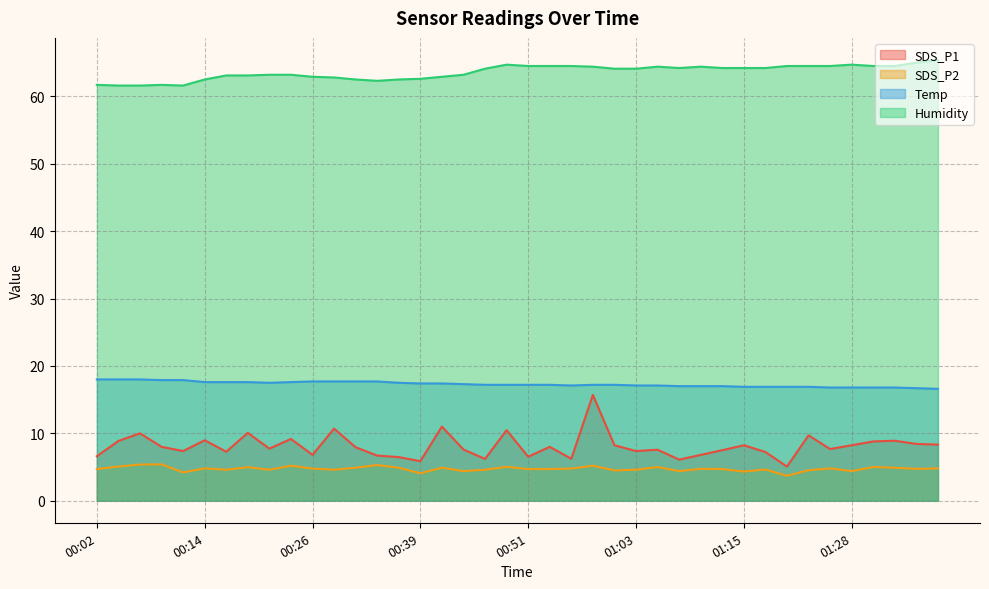

At which category is the sum across all series the highest?

00:58